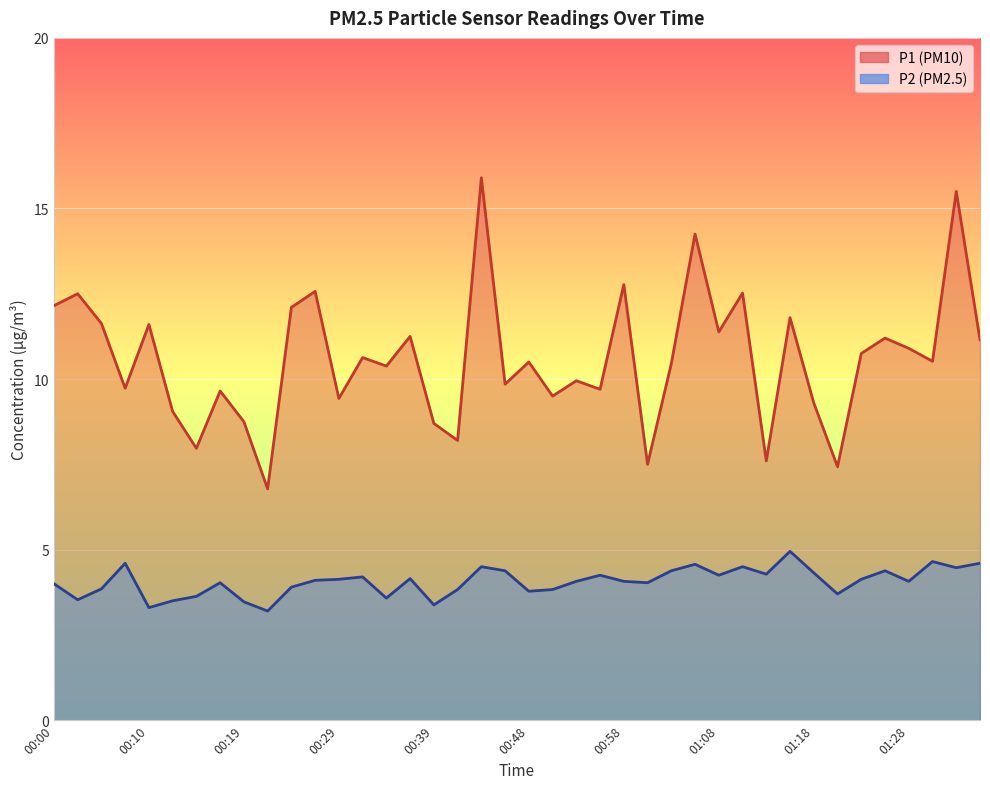

Rank the series by their maximum value, from highest to lowest.

P1, P2